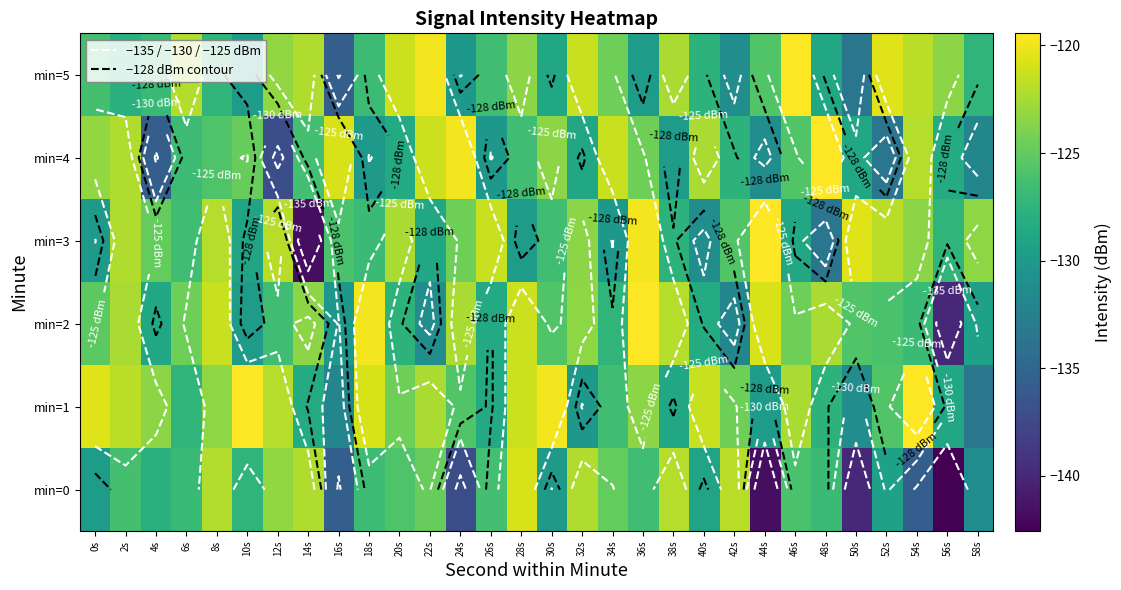

What is the sum of all min=5 values?

-3776.2